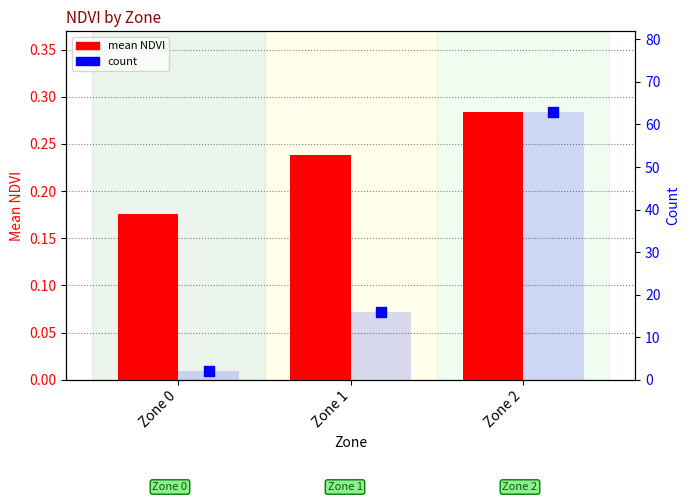

At which category is the sum across all series the highest?

Zone 2